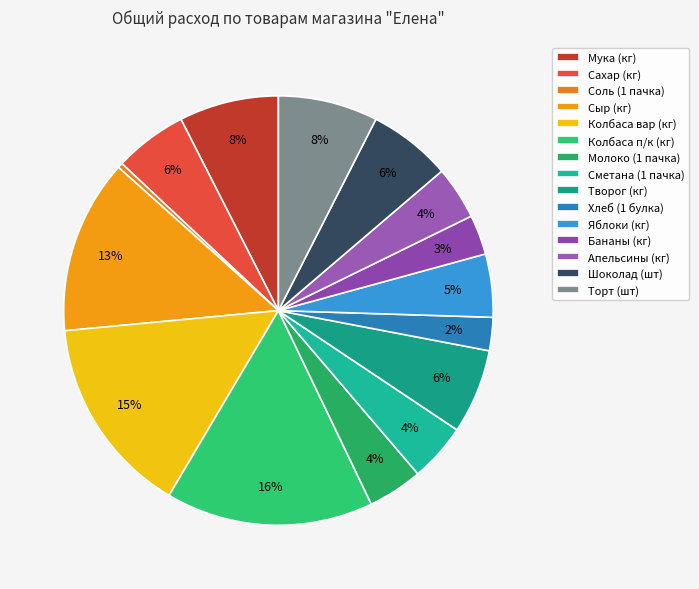

To the nearest percent, what is the average slice percentage?

7%